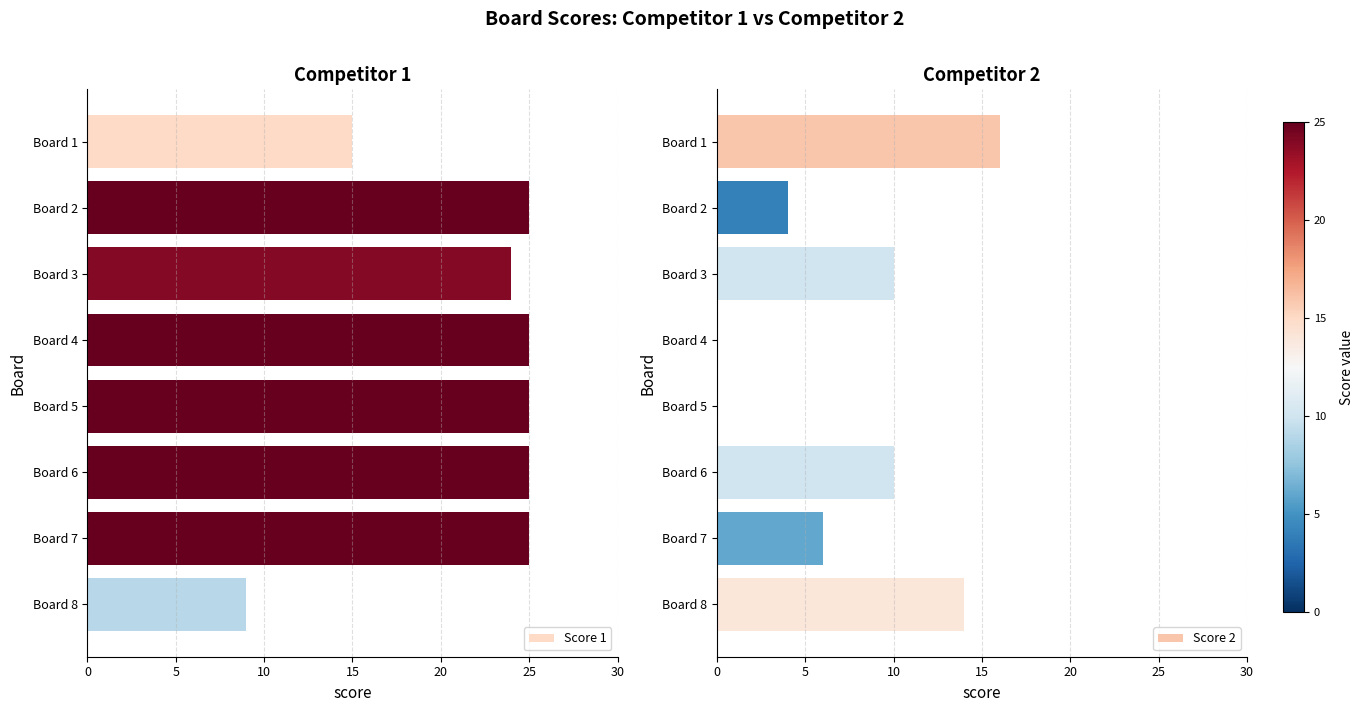

True or false: Score 2 has a value of 7 at Board 2.

False